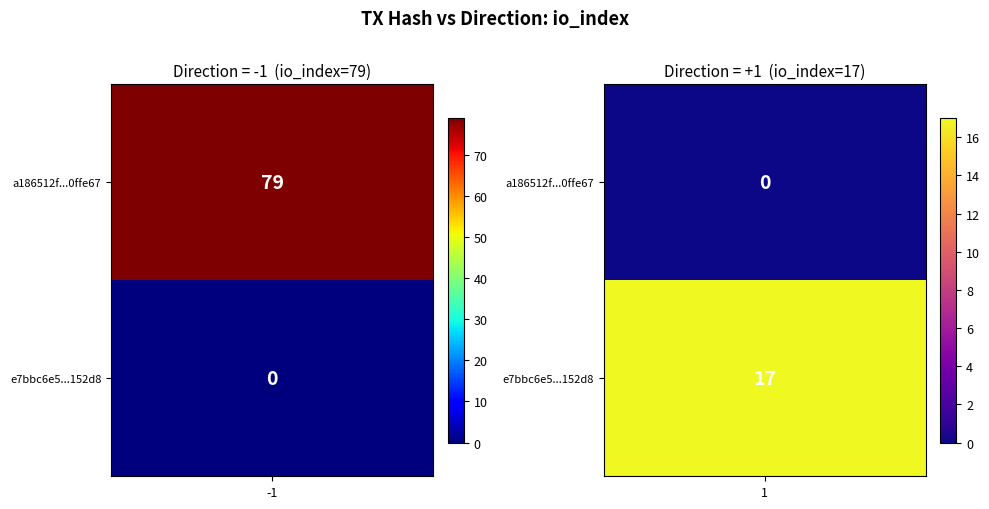

Reading left to right, what are all the values shown in this chart?

a186512f55630361e169c2518cae9922a0ffe67: -1	79
e7bbc6e5dbedf2a063cacdb321e7774433152d8: 1	17